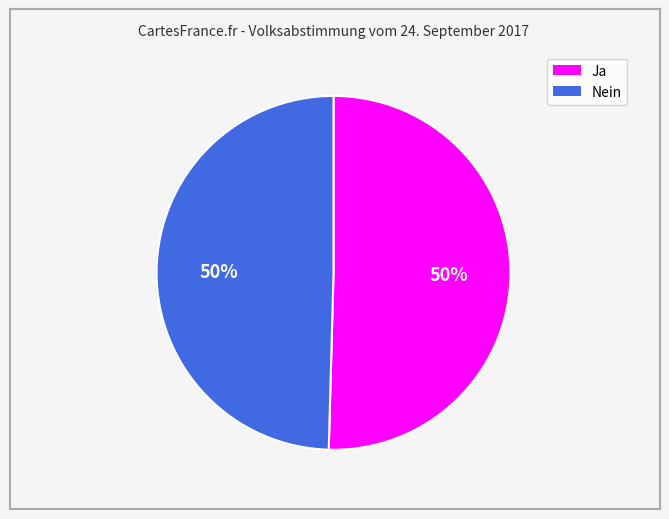

To the nearest percent, what is the combined percentage of Ja and Nein?

100%